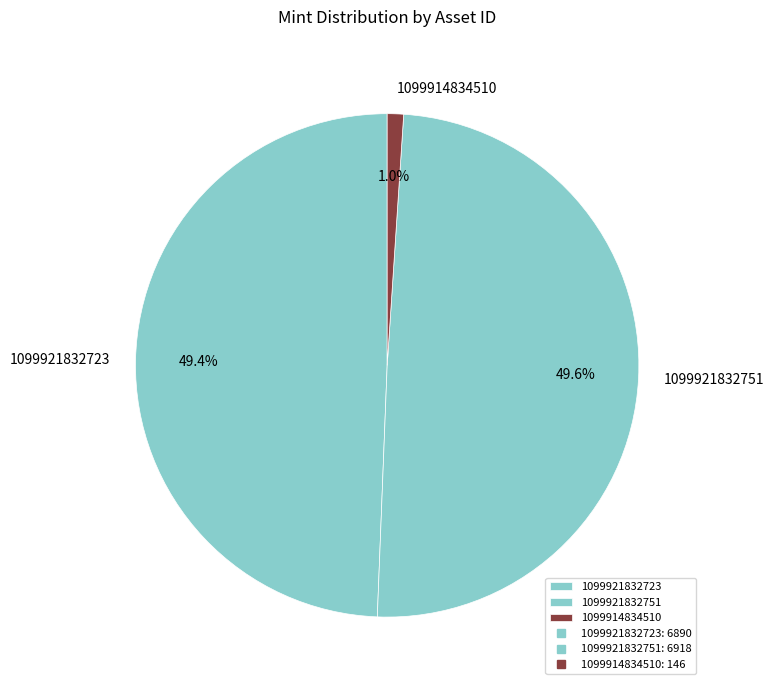

How many segments does this pie chart have?

3